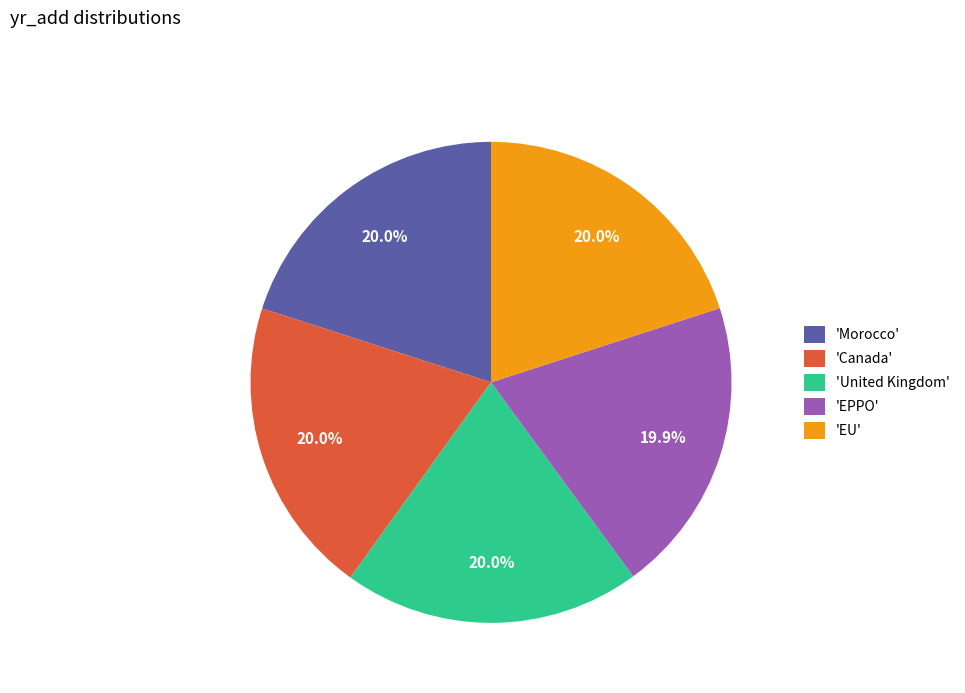

What percentage is NOT represented by 'Morocco'?

80.0%